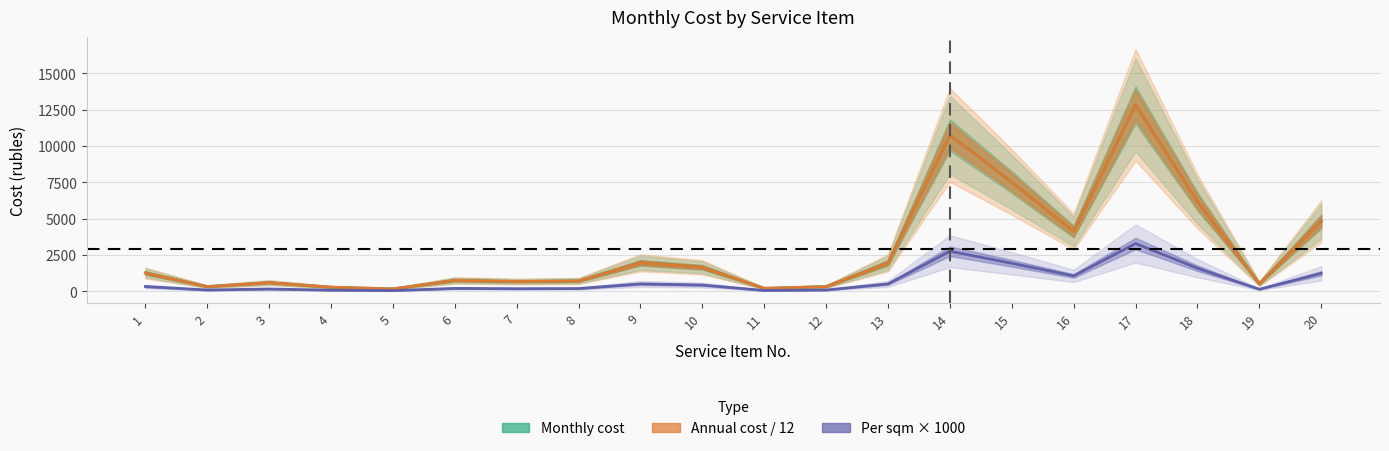

True or false: there are more than 0 points higher than both neighbors.

True